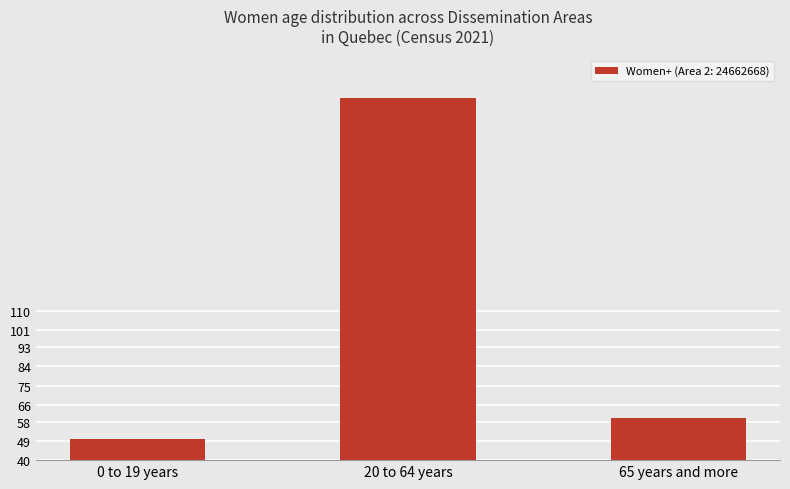

Are the bars grouped side by side (vs. stacked)?

No